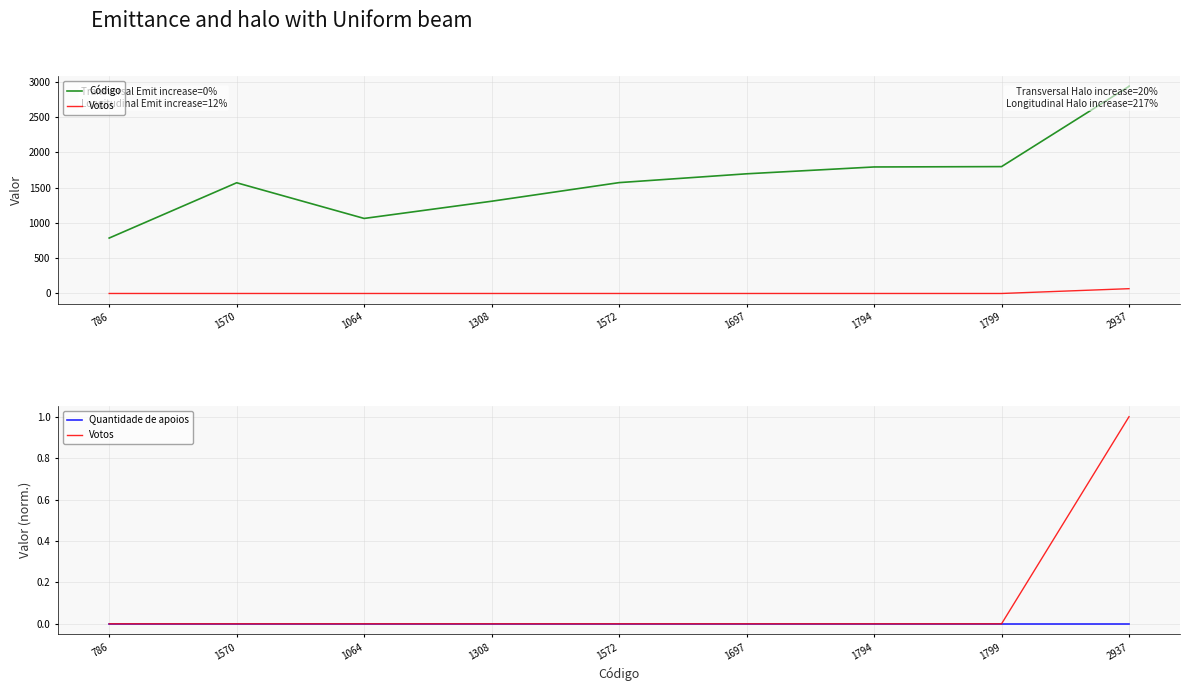

What is the label of the 3rd point from the right?

1794